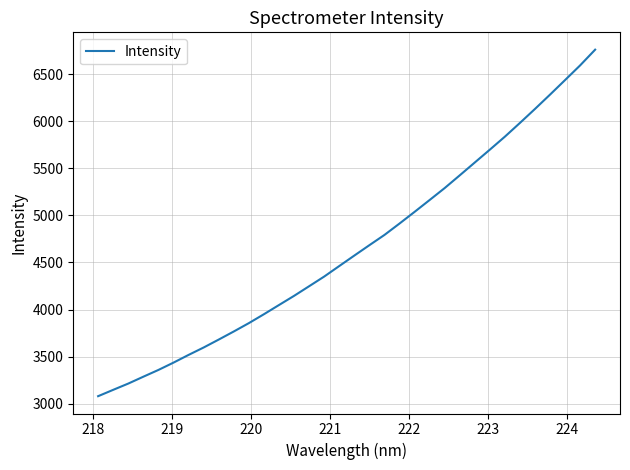

What is the difference between the second highest and second lowest values?

3444.6